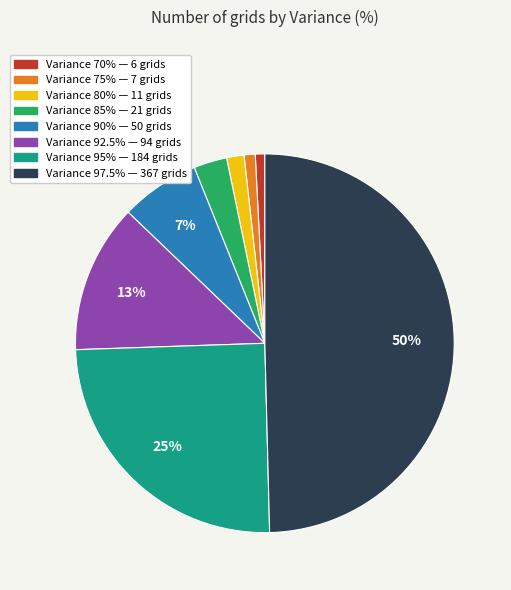

To the nearest percent, what is the difference between the largest and smallest slice percentages?

49%